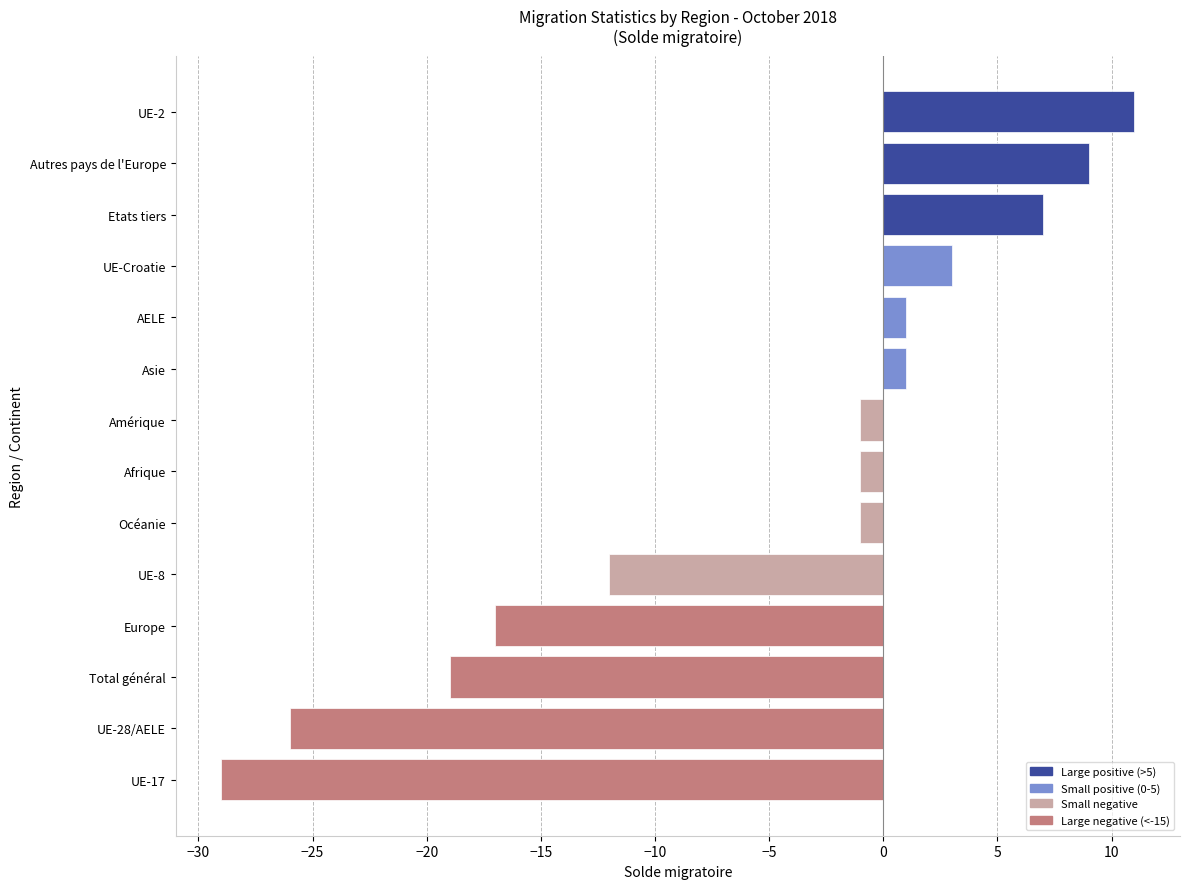

Where is the data nearest to the value -9?

UE-8